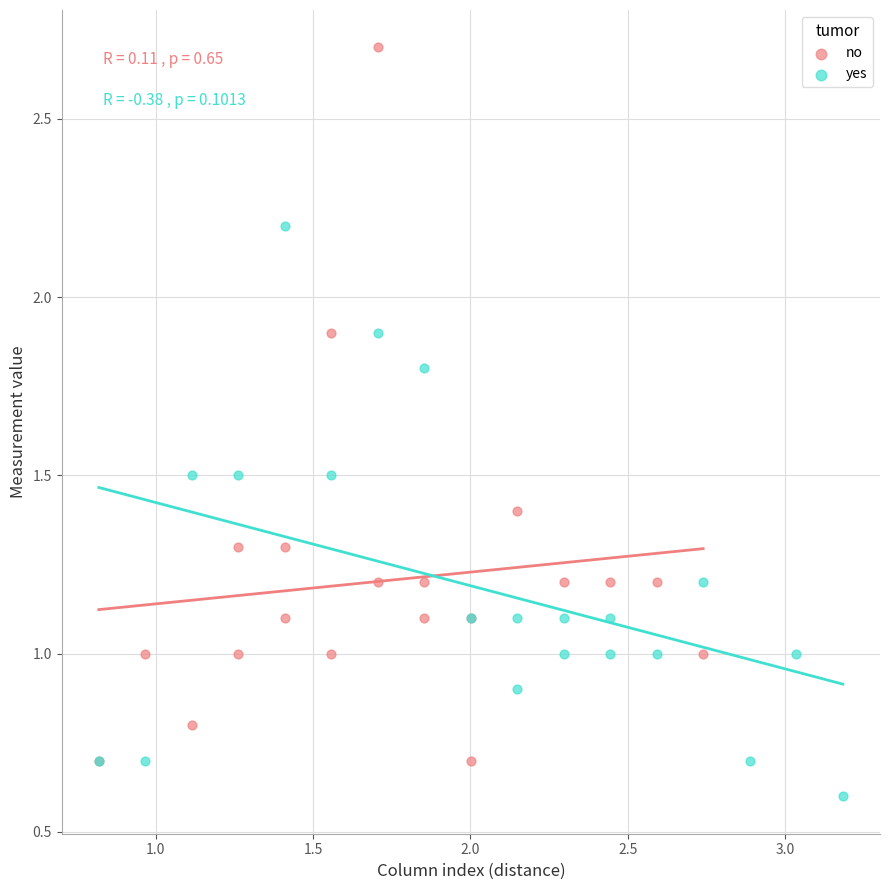

Which series contains the highest Y value?

no